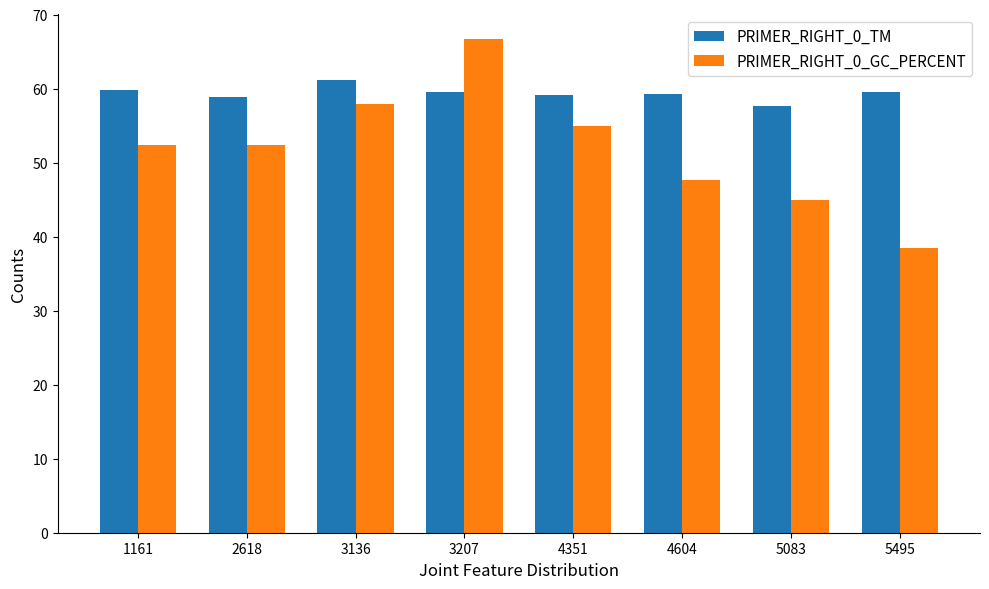

How many series are shown in this chart?

2